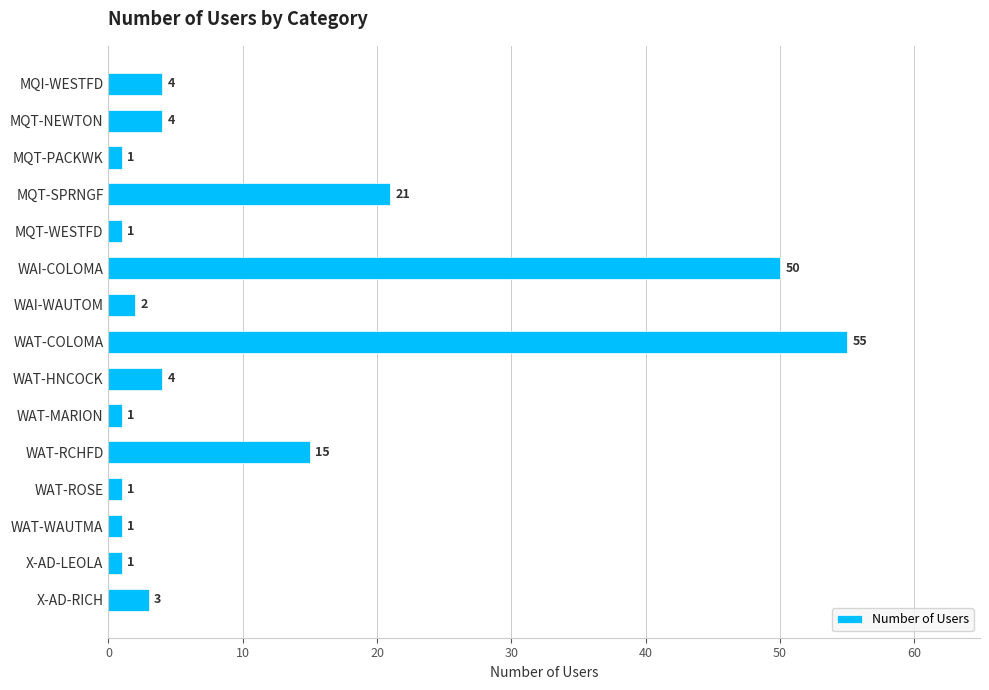

Which category has the highest value across all series?

WAT-COLOMA